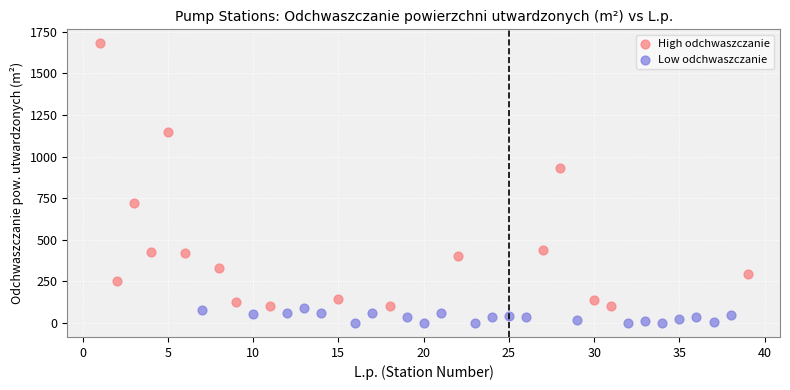

Which series has the largest Y range (max minus min)?

High odchwaszczanie